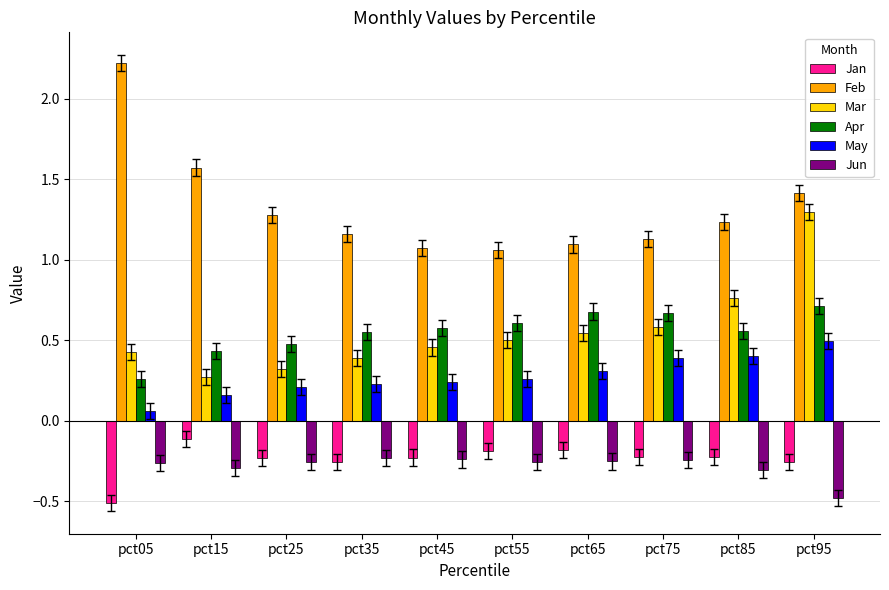

At how many categories does at least one series exceed 0?

10